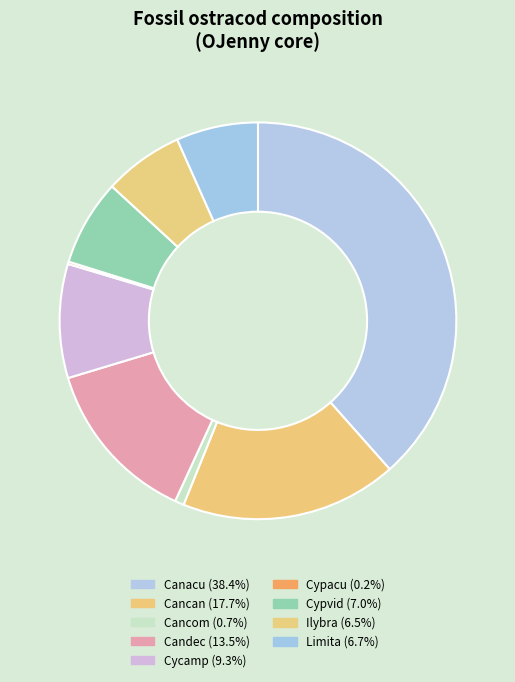

Combined, do Cancom and Ilybra account for over 50%?

No